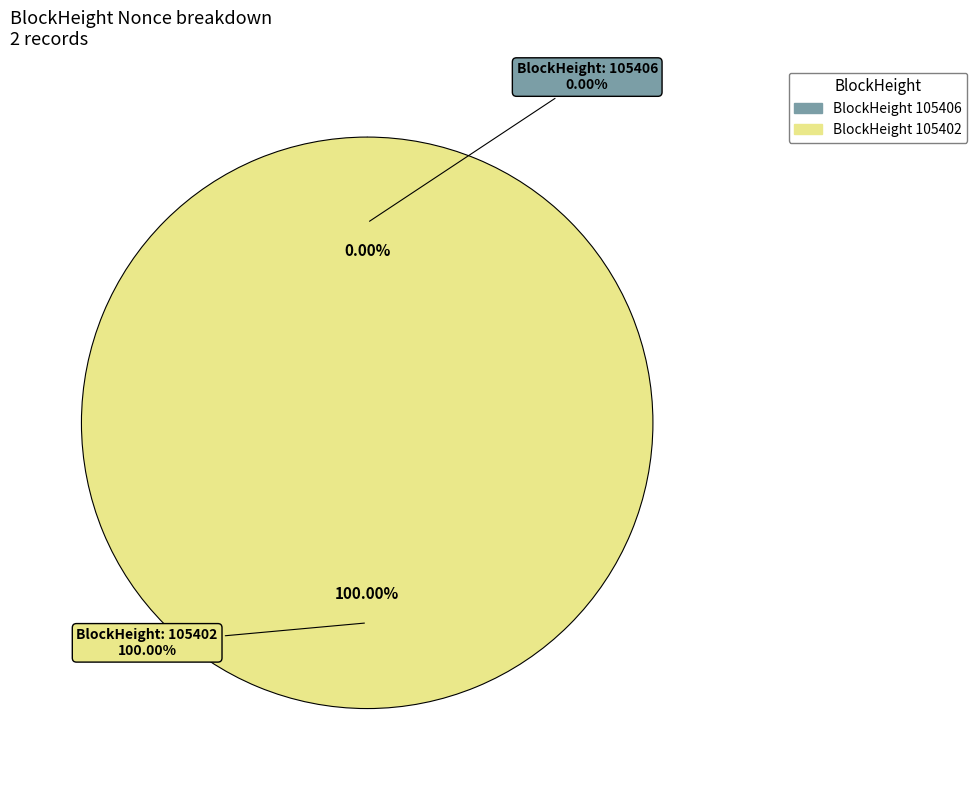

To the nearest percent, what is the difference between the 105406 and 105402 slice percentages?

100%